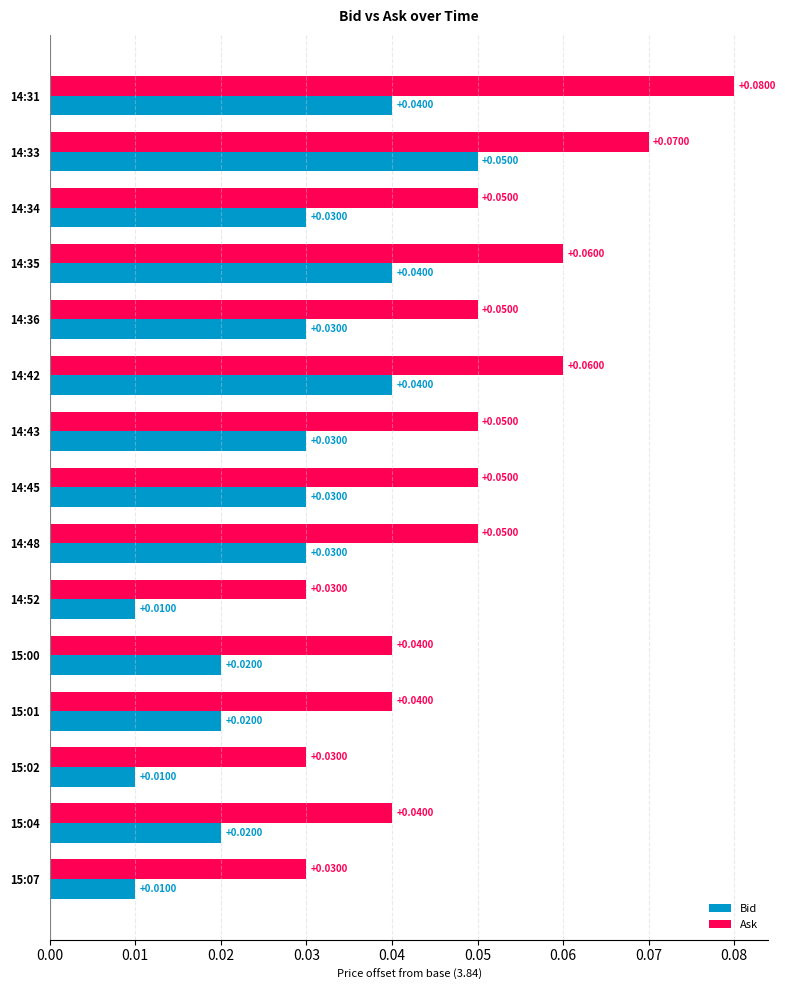

What is the sum of all Ask values?

0.7